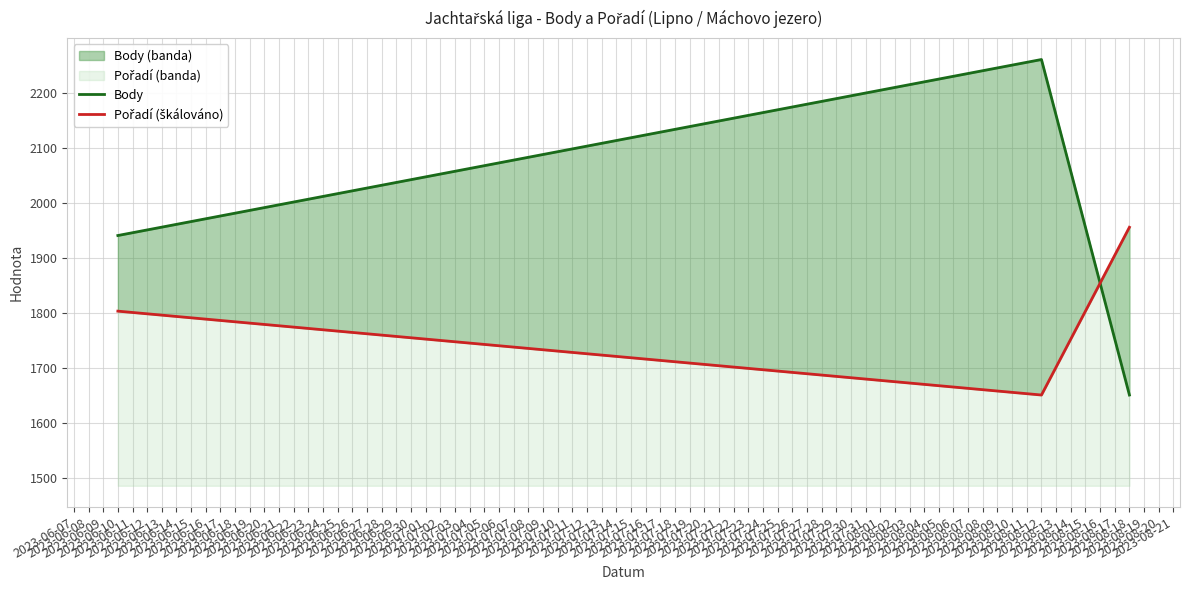

The value of Pořadí (škálováno) at 2023-06-10 is 1802.5. True or false?

True